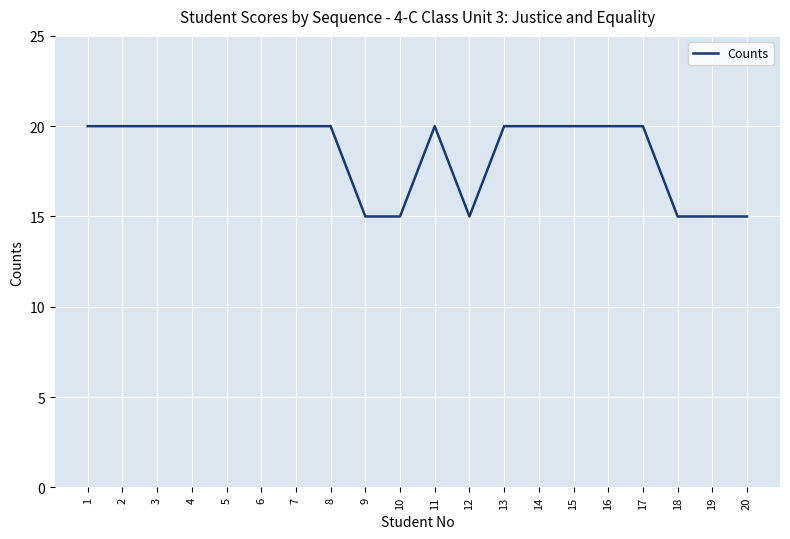

Approximately how many times larger is the value at 3 compared to 6?

1.0